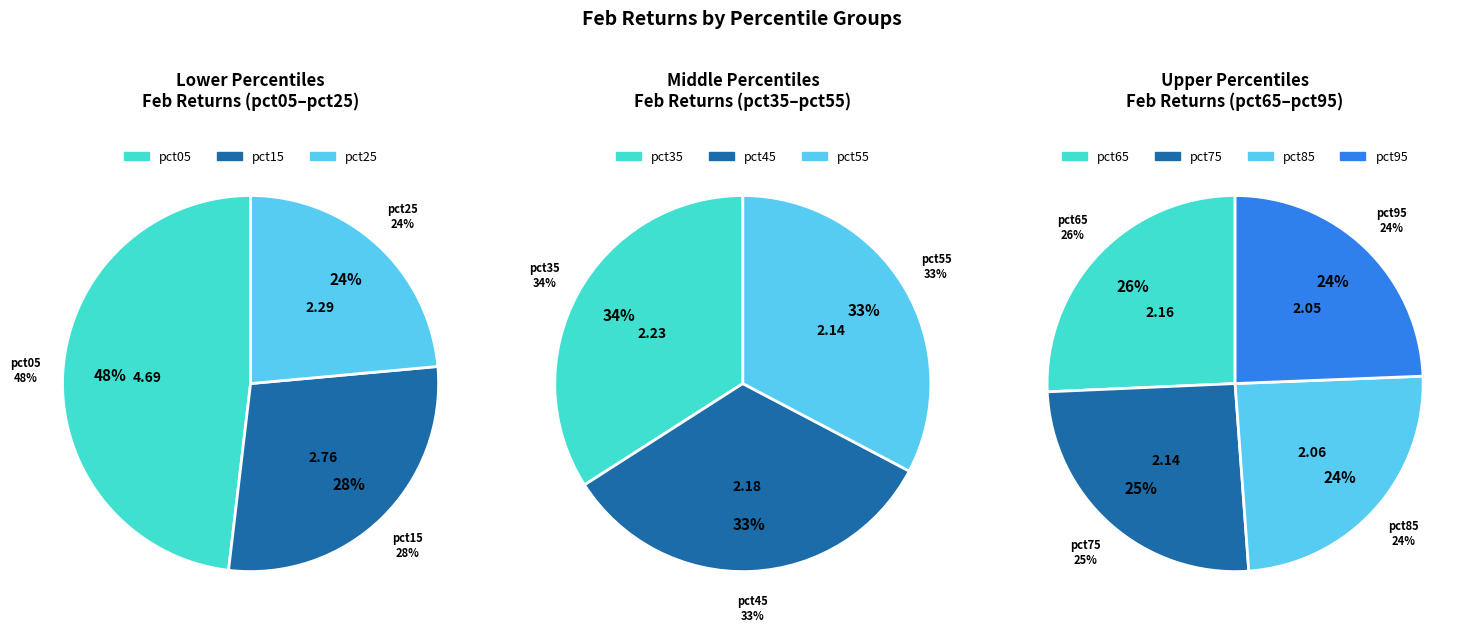

How many slices are in this pie chart?

10